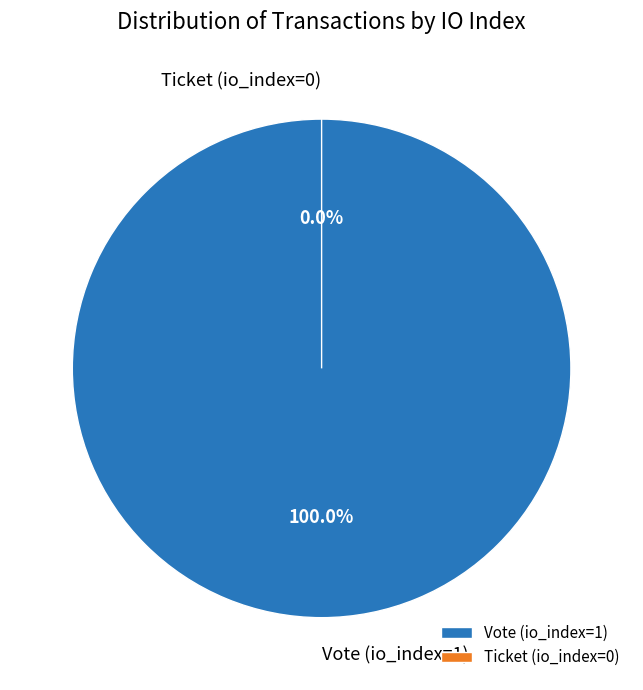

To the nearest percent, what is the average slice percentage?

50%